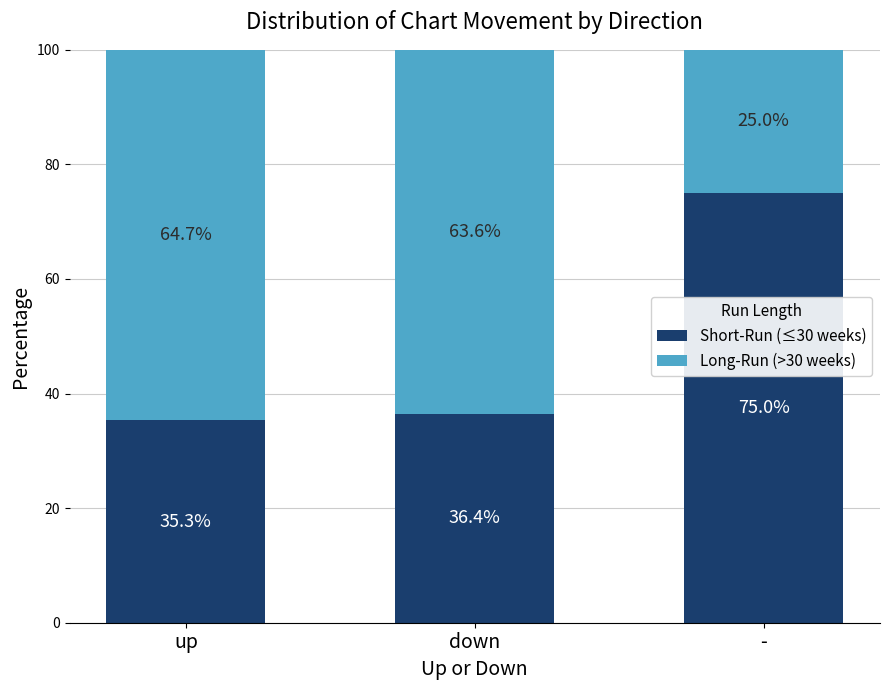

How many data points does each series have?

3